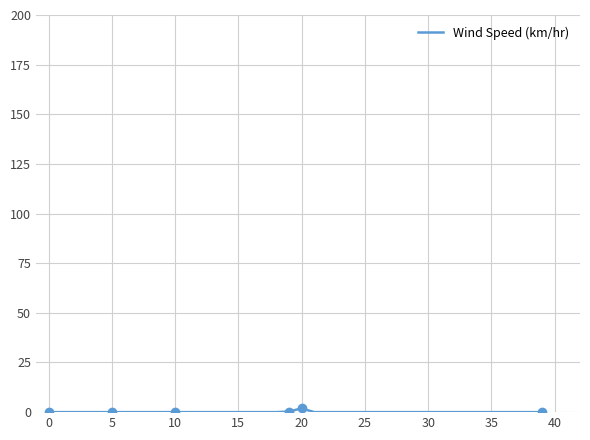

The chart shows a value of 0.0 at 37. True or false?

True